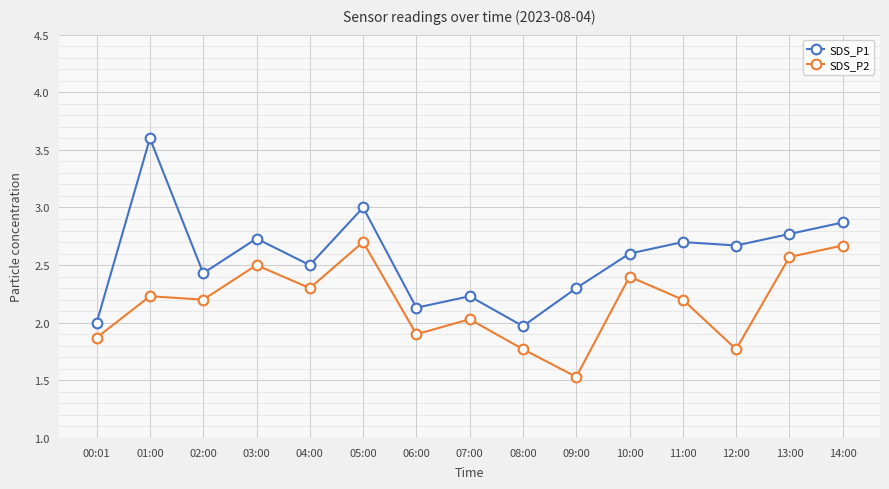

Which category has the highest value in the SDS_P2 series?

05:00